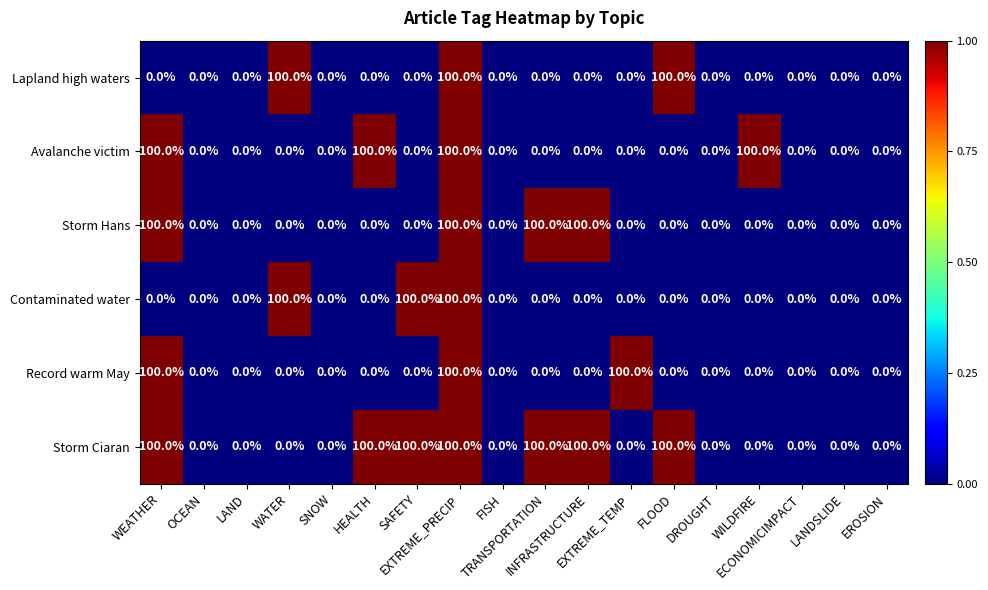

What is the highest value of the Storm Ciaran series?

100